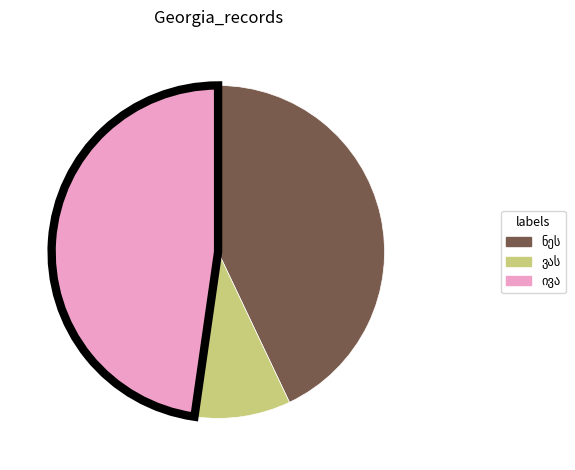

Does any single category account for the majority?

No